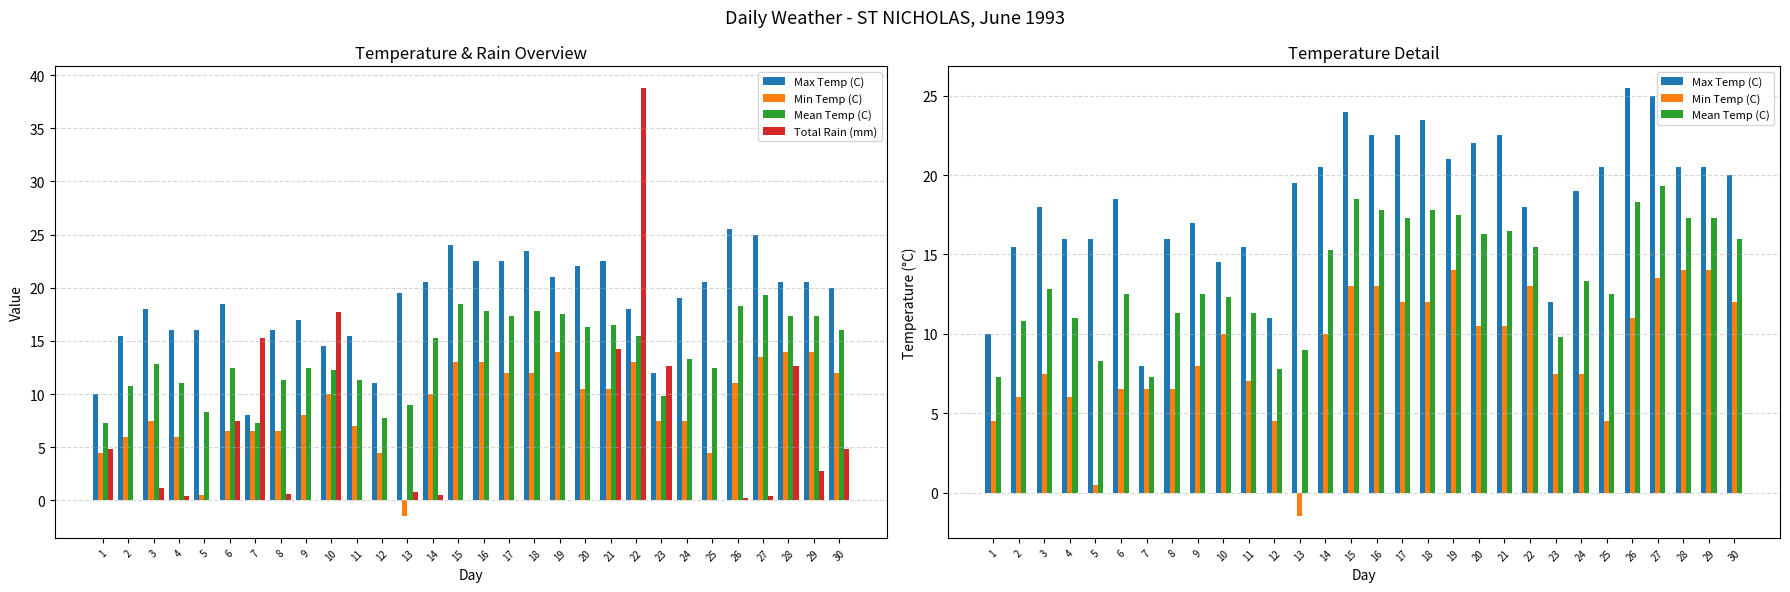

Reading left to right, extract all data points from this chart.

Max Temp (C): 1=10.0	2=15.5	3=18.0	4=16.0	5=16.0	6=18.5	7=8.0	8=16.0	9=17.0	10=14.5	11=15.5	12=11.0	13=19.5	14=20.5	15=24.0	16=22.5	17=22.5	18=23.5	19=21.0	20=22.0	21=22.5	22=18.0	23=12.0	24=19.0	25=20.5	26=25.5	27=25.0	28=20.5	29=20.5	30=20.0
Min Temp (C): 1=4.5	2=6.0	3=7.5	4=6.0	5=0.5	6=6.5	7=6.5	8=6.5	9=8.0	10=10.0	11=7.0	12=4.5	13=-1.5	14=10.0	15=13.0	16=13.0	17=12.0	18=12.0	19=14.0	20=10.5	21=10.5	22=13.0	23=7.5	24=7.5	25=4.5	26=11.0	27=13.5	28=14.0	29=14.0	30=12.0
Mean Temp (C): 1=7.3	2=10.8	3=12.8	4=11.0	5=8.3	6=12.5	7=7.3	8=11.3	9=12.5	10=12.3	11=11.3	12=7.8	13=9.0	14=15.3	15=18.5	16=17.8	17=17.3	18=17.8	19=17.5	20=16.3	21=16.5	22=15.5	23=9.8	24=13.3	25=12.5	26=18.3	27=19.3	28=17.3	29=17.3	30=16.0
Total Rain (mm): 1=4.8	2=0.0	3=1.2	4=0.4	5=0.0	6=7.5	7=15.3	8=0.6	9=0.0	10=17.7	11=0.0	12=0.0	13=0.8	14=0.5	15=0.0	16=0.0	17=0.0	18=0.0	19=0.0	20=0.0	21=14.2	22=38.8	23=12.6	24=0.0	25=0.0	26=0.2	27=0.4	28=12.6	29=2.8	30=4.8